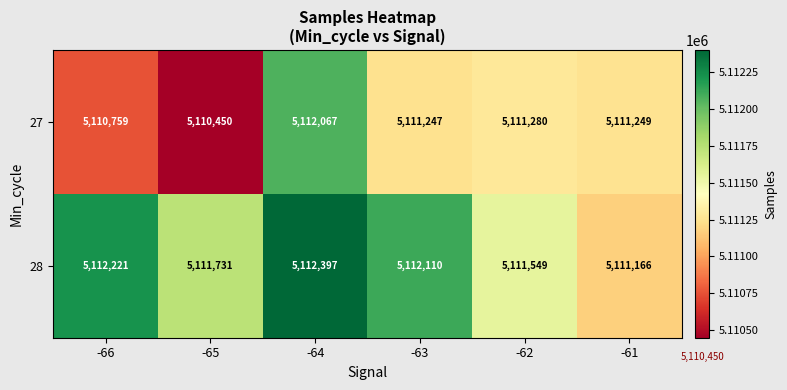

List the series in order of their peak value, highest first.

28, 27